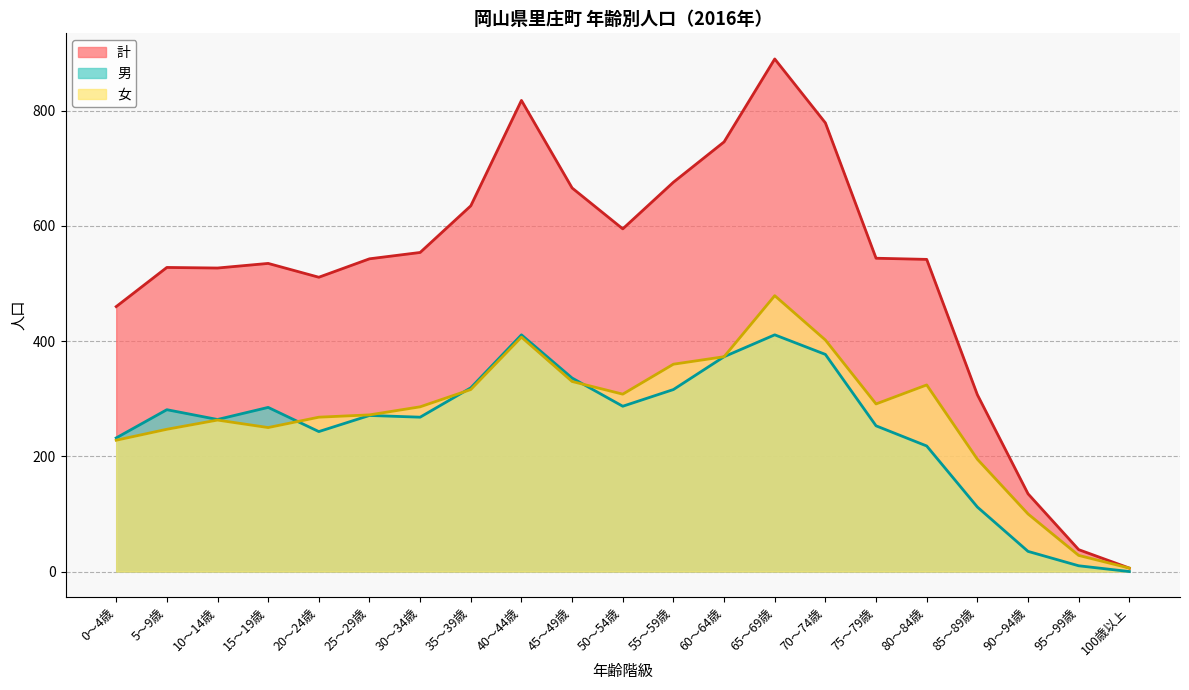

What is the sum of all 計 values?

11035